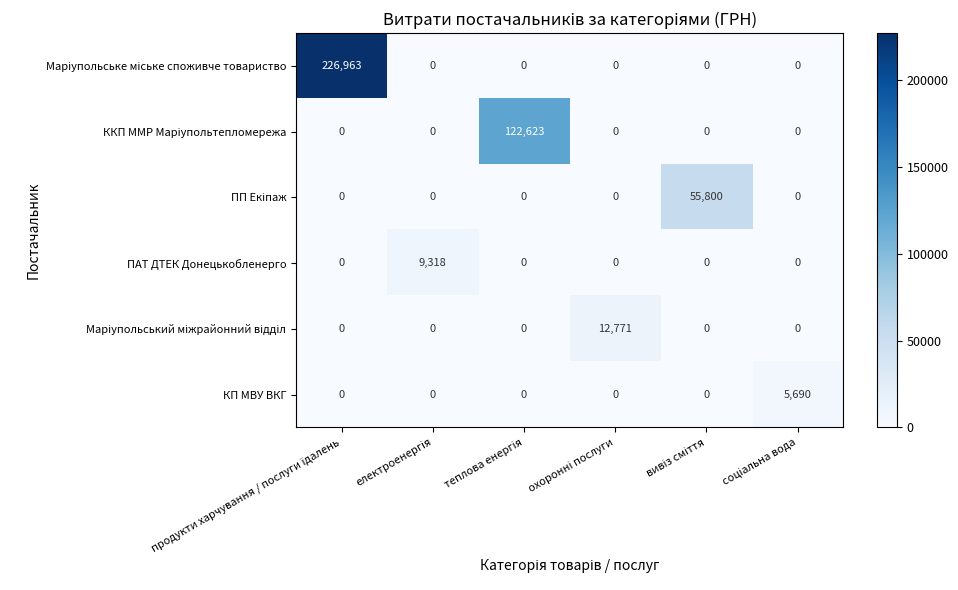

What is the greatest value displayed?

226963